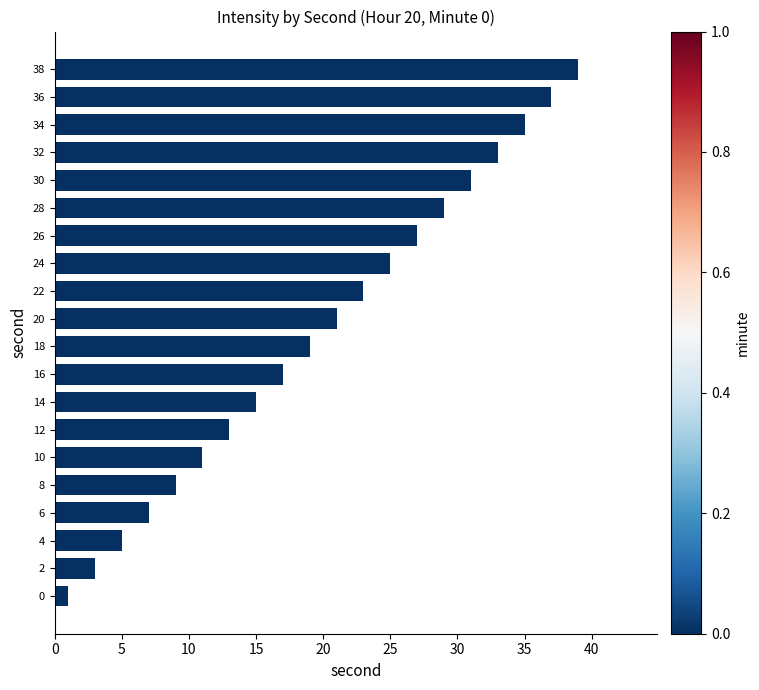

List the labels in order of value, largest first.

38, 36, 34, 32, 30, 28, 26, 24, 22, 20, 18, 16, 14, 12, 10, 8, 6, 4, 2, 0